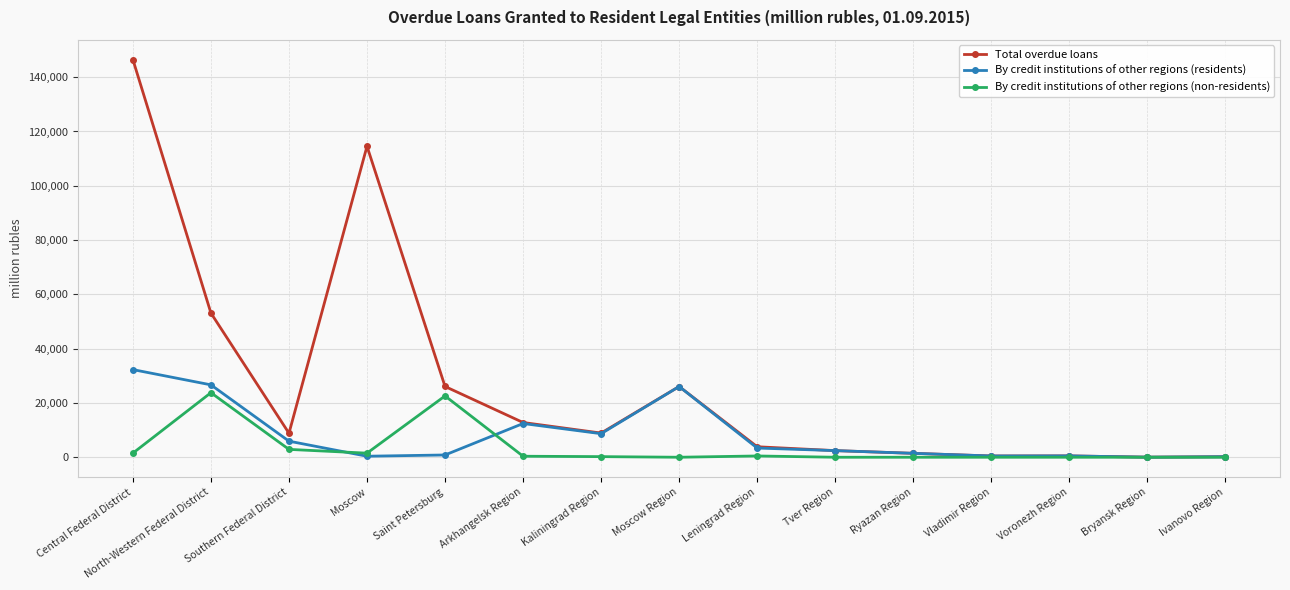

True or false: By credit institutions of other regions (residents) has more than 0 points higher than both neighbors.

True